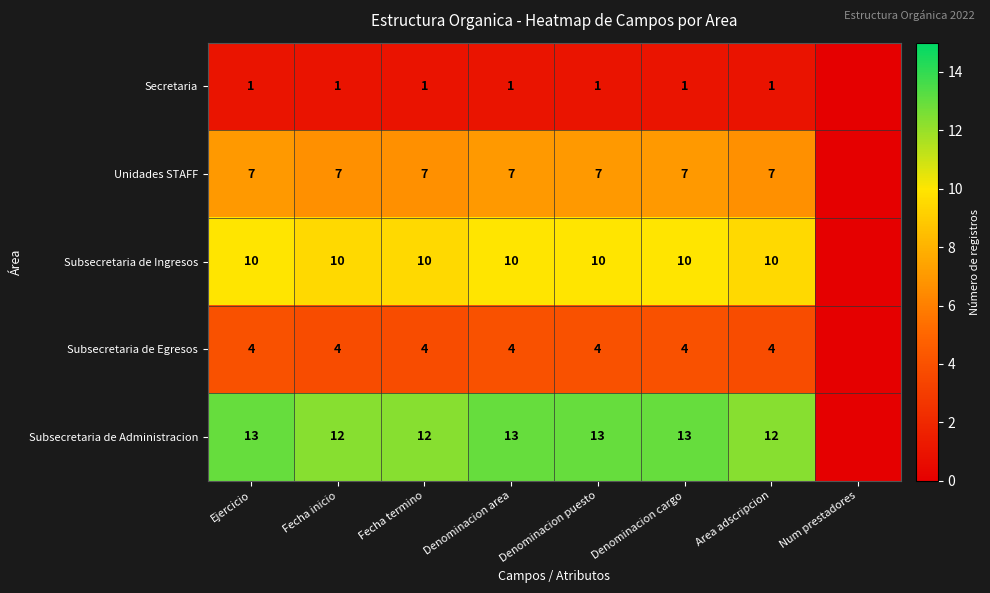

At which category is the sum across all series the highest?

Ejercicio